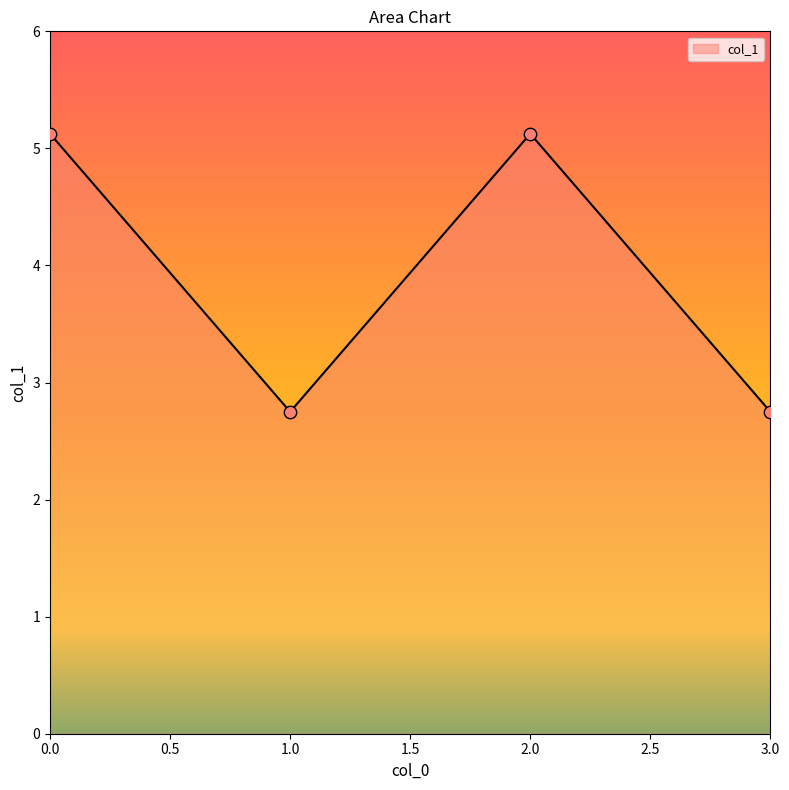

Approximately how many times larger is the value at 2.0 compared to 0.0?

1.0